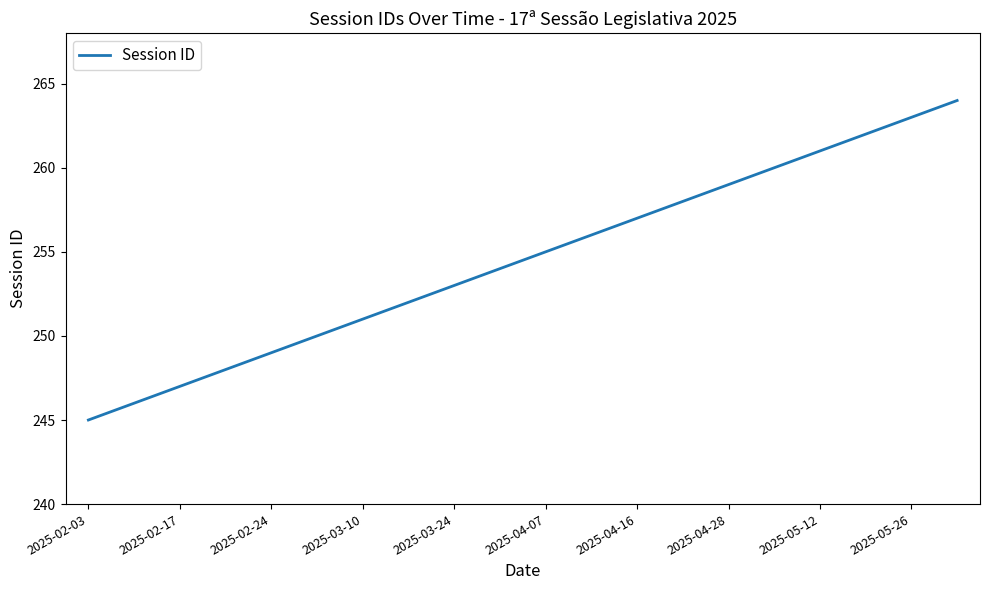

What is the maximum value shown in the chart?

264